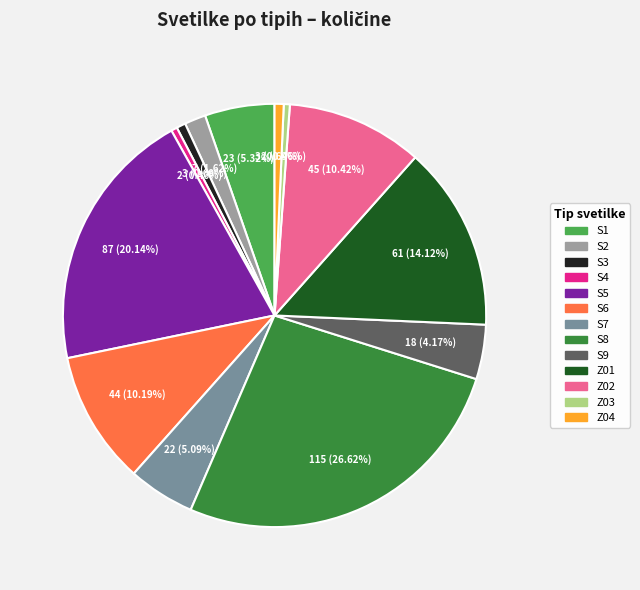

Is it true that Z03 is 13% of the pie?

False